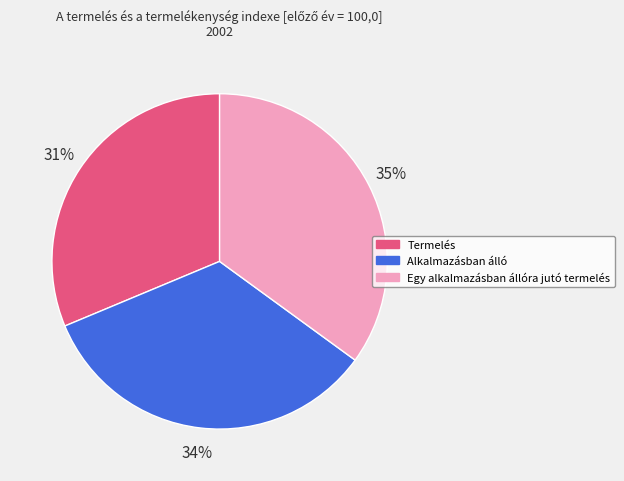

Does Termelés account for over 50% of the chart?

No